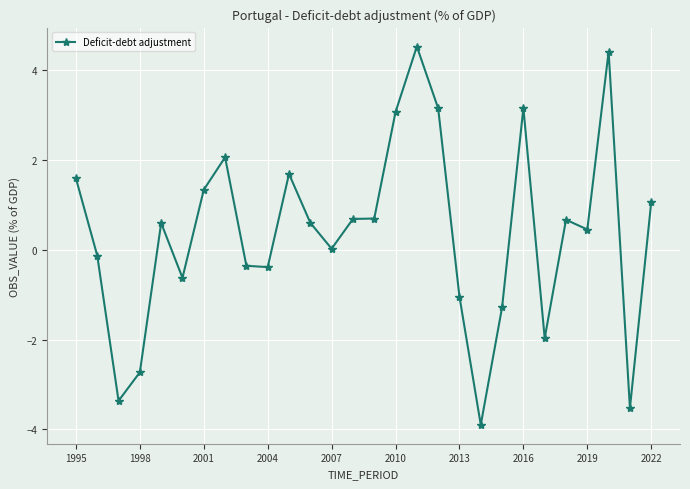

What is the average value?

0.4